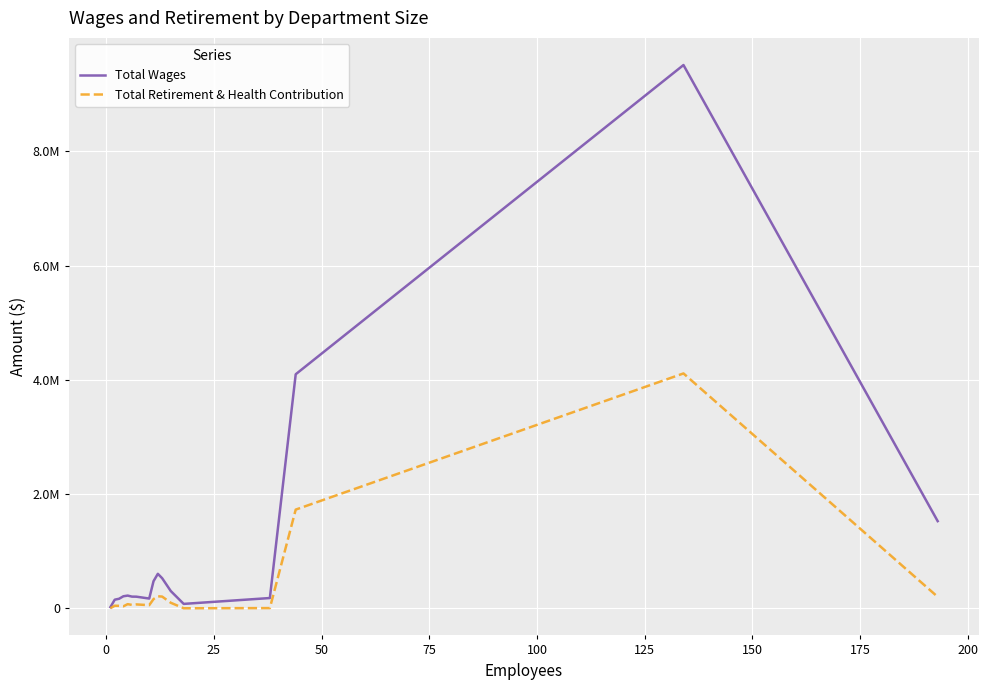

What are all the series names shown in the legend?

Total Wages, Total Retirement & Health Contribution